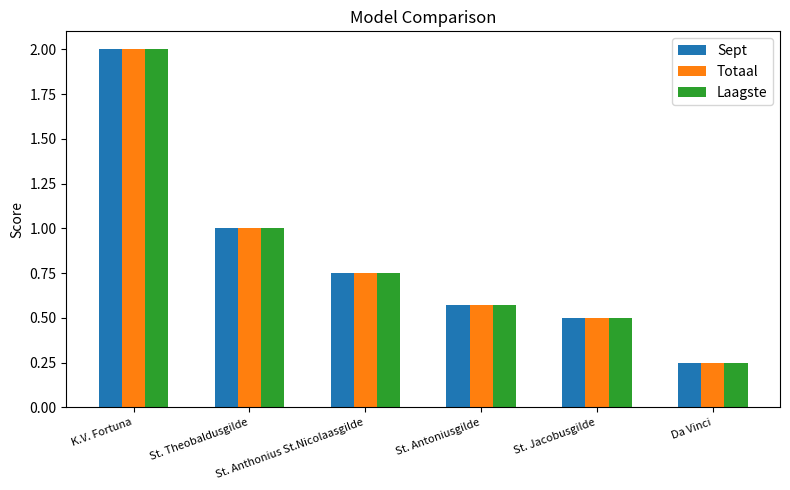

How many bars are there in total?

18